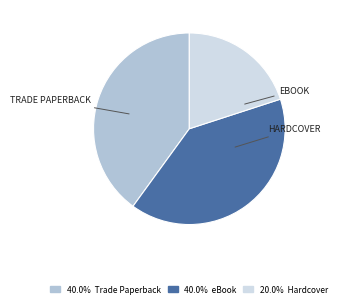

Does any single category account for the majority?

No